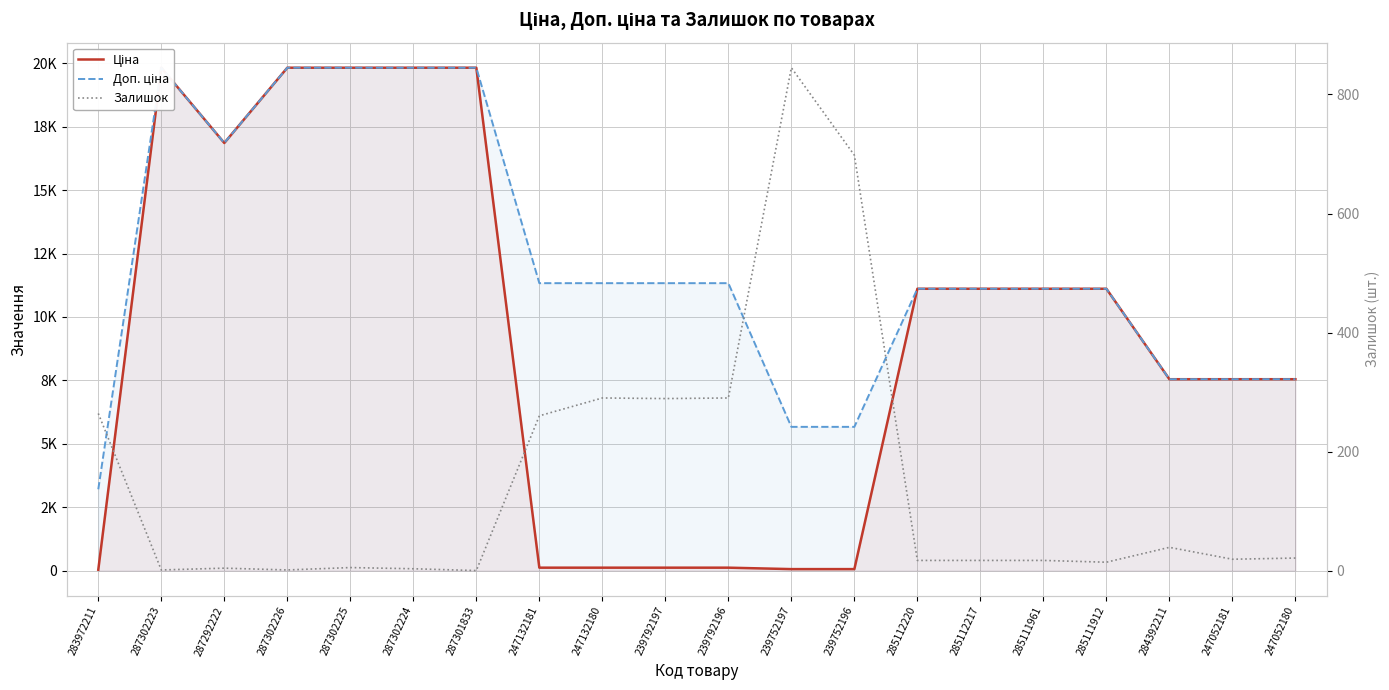

At which category does Залишок reach its first local valley?

287302223